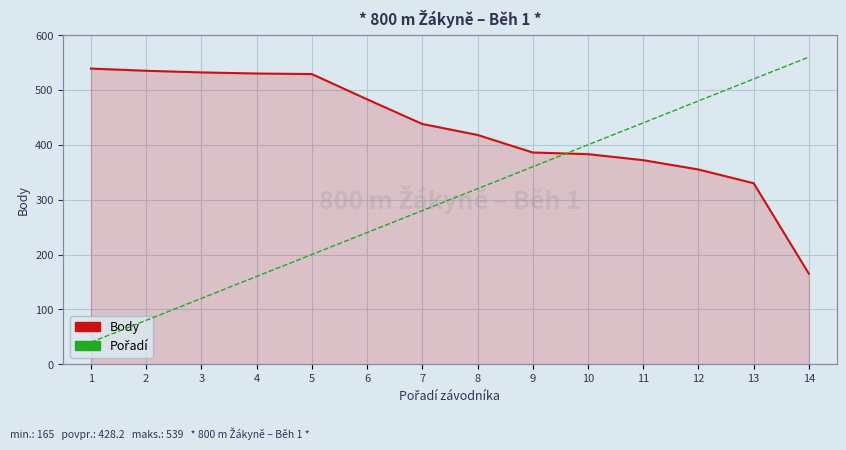

Reading left to right, transcribe all the data shown in this chart.

Body: 539	535	532	530	529	483	438	418	386	383	372	355	330	165
Pořadí: 1	2	3	4	5	6	7	8	9	10	11	12	13	14